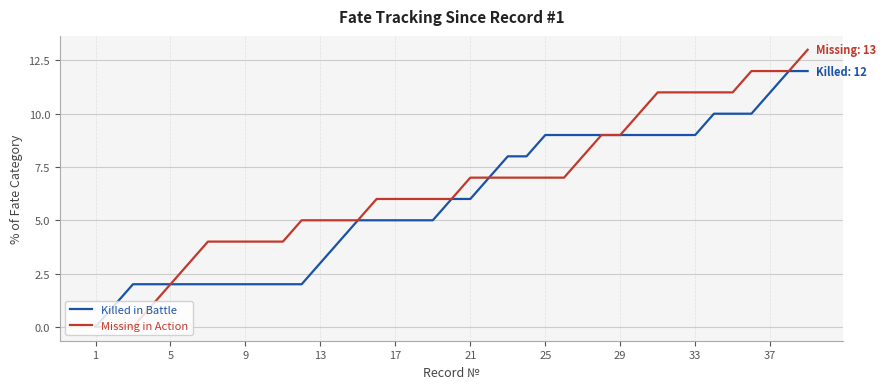

Reading left to right, list all the values displayed in this chart.

Killed in Battle: 0	1	2	2	2	2	2	2	2	2	2	2	3	4	5	5	5	5	5	6	6	7	8	8	9	9	9	9	9	9	9	9	9	10	10	10	11	12	12
Missing in Action: 0	0	0	1	2	3	4	4	4	4	4	5	5	5	5	6	6	6	6	6	7	7	7	7	7	7	8	9	9	10	11	11	11	11	11	12	12	12	13